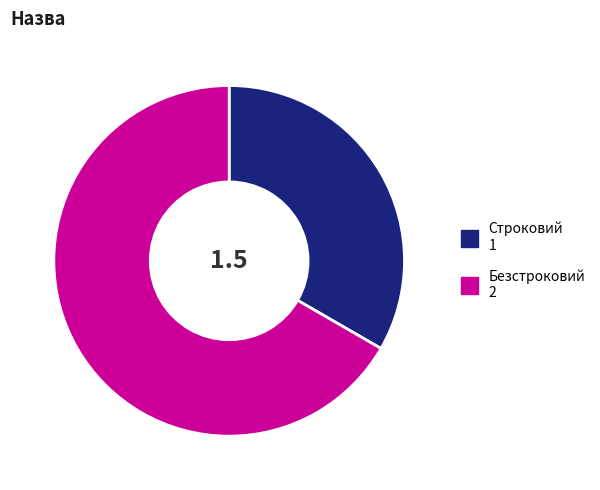

Rank the categories by value from lowest to highest.

Строковий, Безстроковий